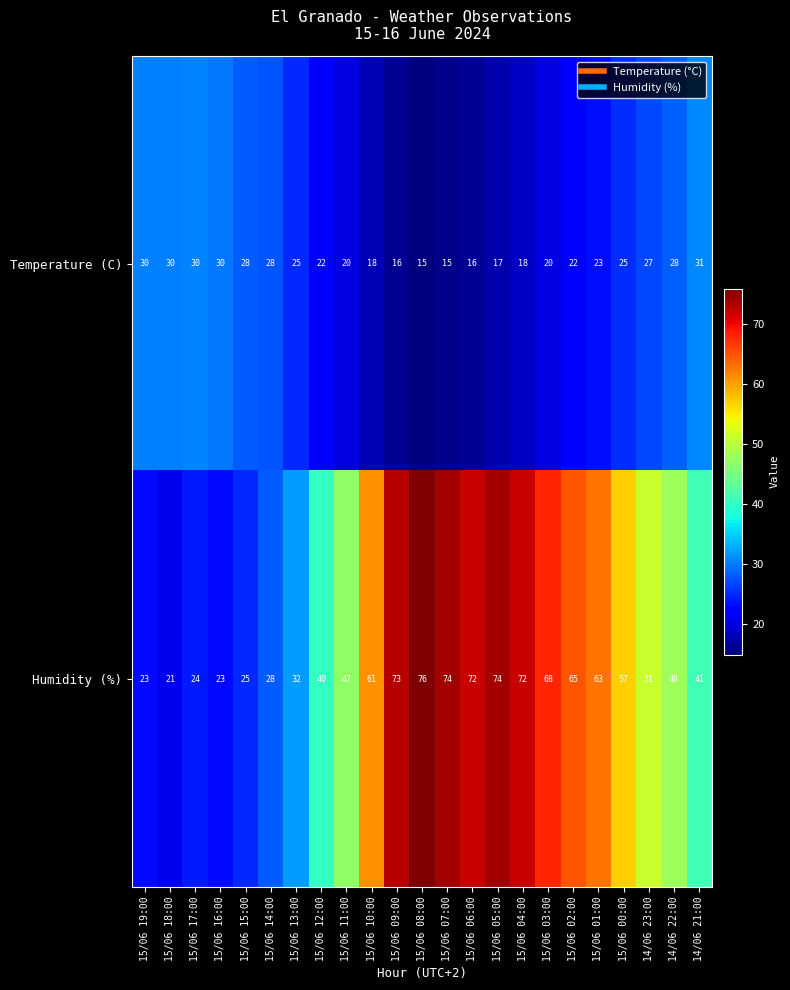

At how many categories does at least one series exceed 26?

23